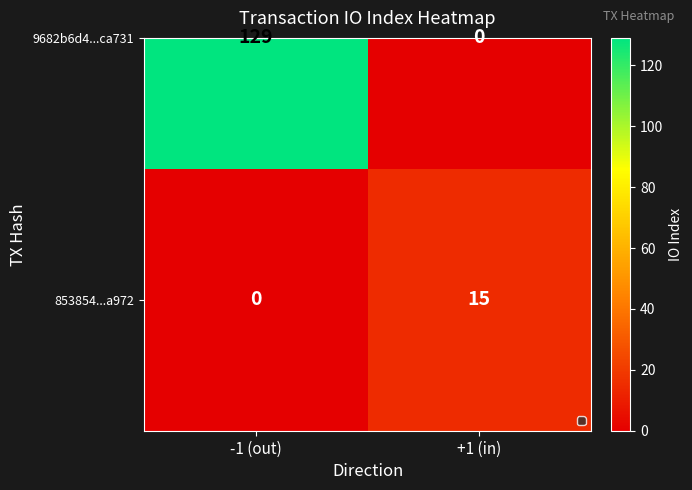

How many data points are less than 15?

1